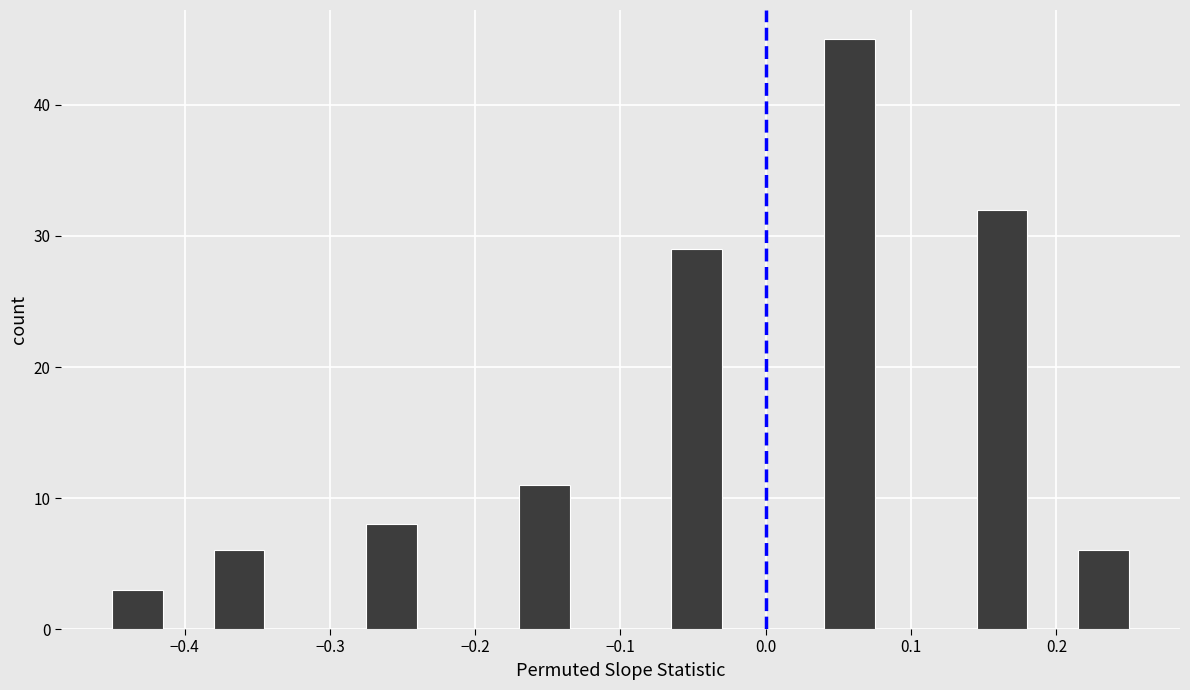

Around what value on the x-axis is the tallest bar? Give the approximate position of its centre, as read against the axis.

0.06